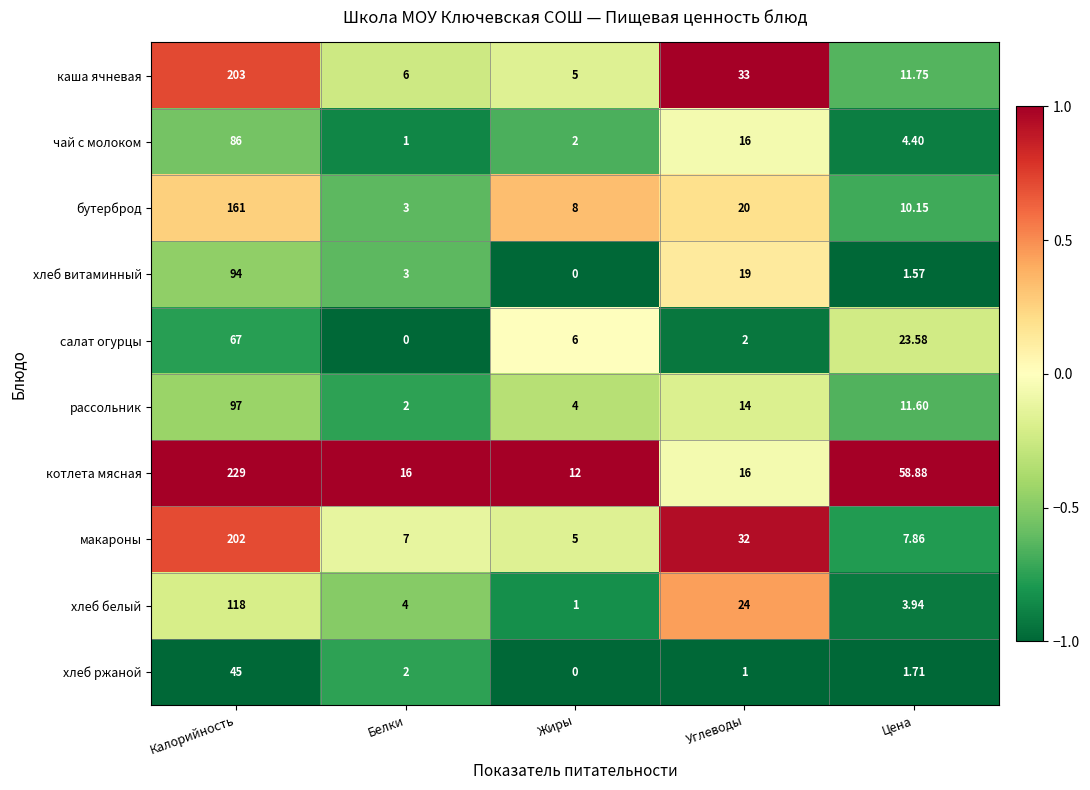

Between Жиры and Цена, which series saw the biggest shift?

котлета мясная